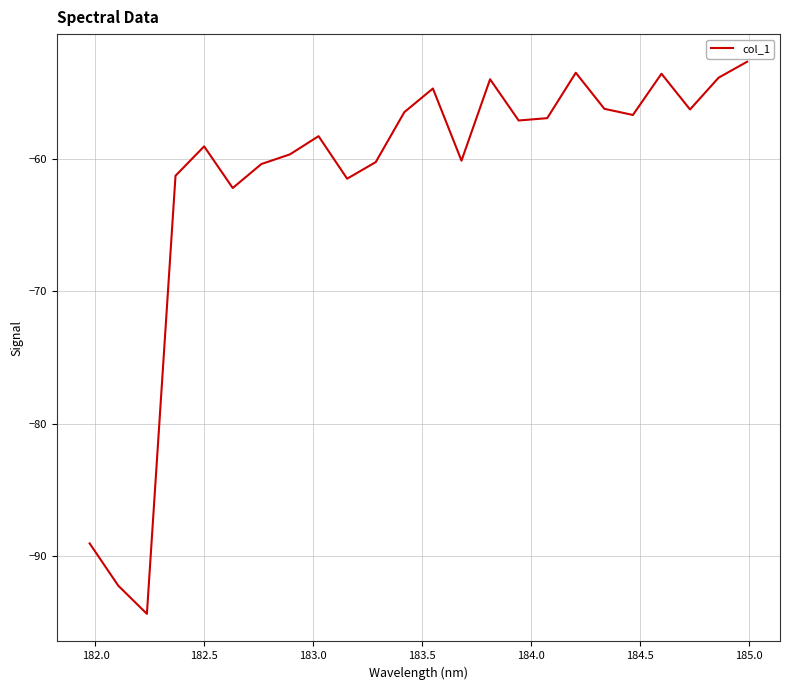

What is the smallest value displayed?

-94.3